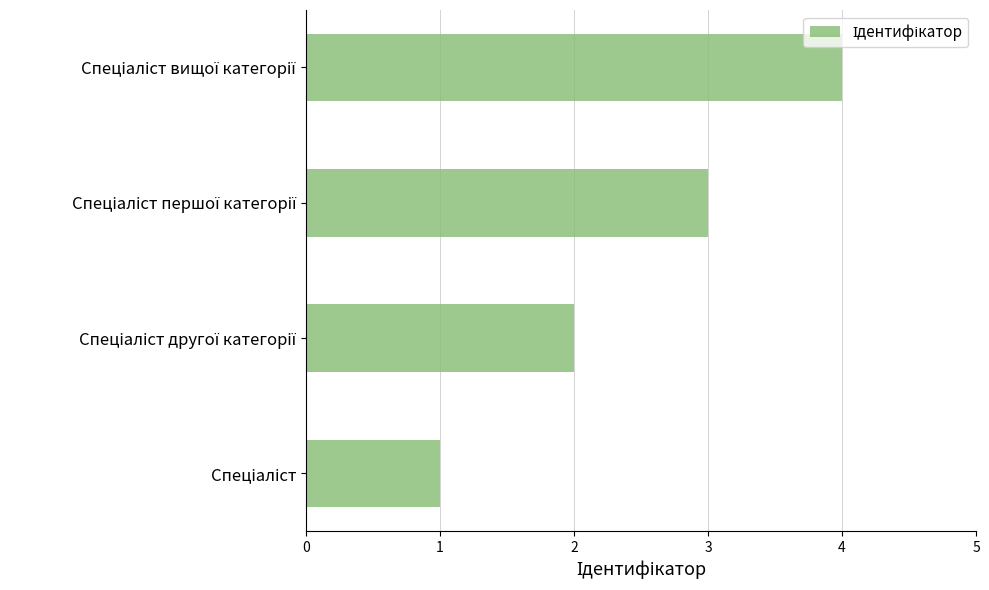

What is the sum of all values?

10